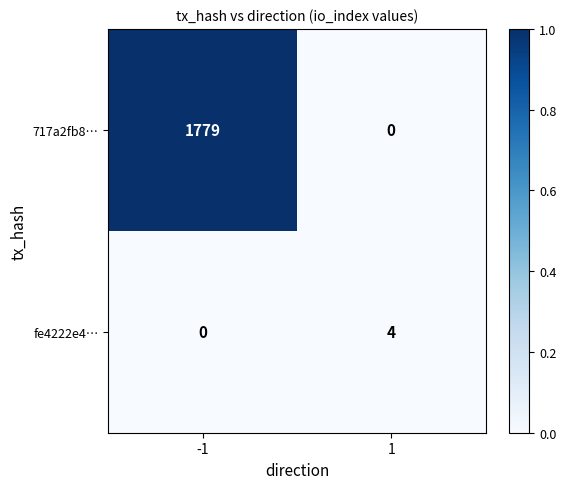

Reading right to left, what are all the values shown in this chart?

717a2fb8…: 1=0	-1=1779
fe4222e4…: 1=4	-1=0